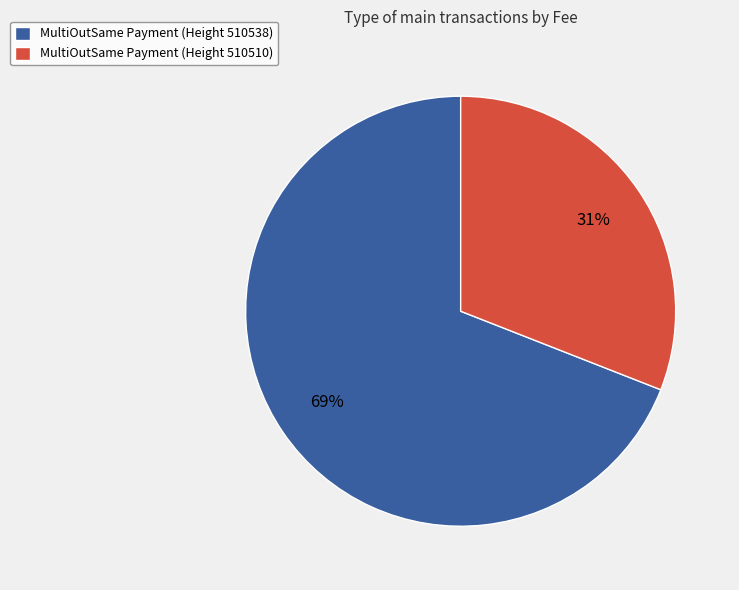

Count the number of slices in the pie.

2